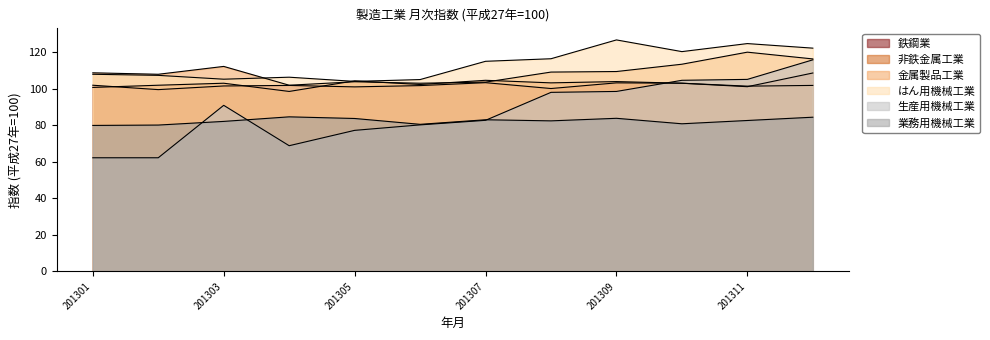

What is the lowest value of the 金属製品工業 series?

101.9